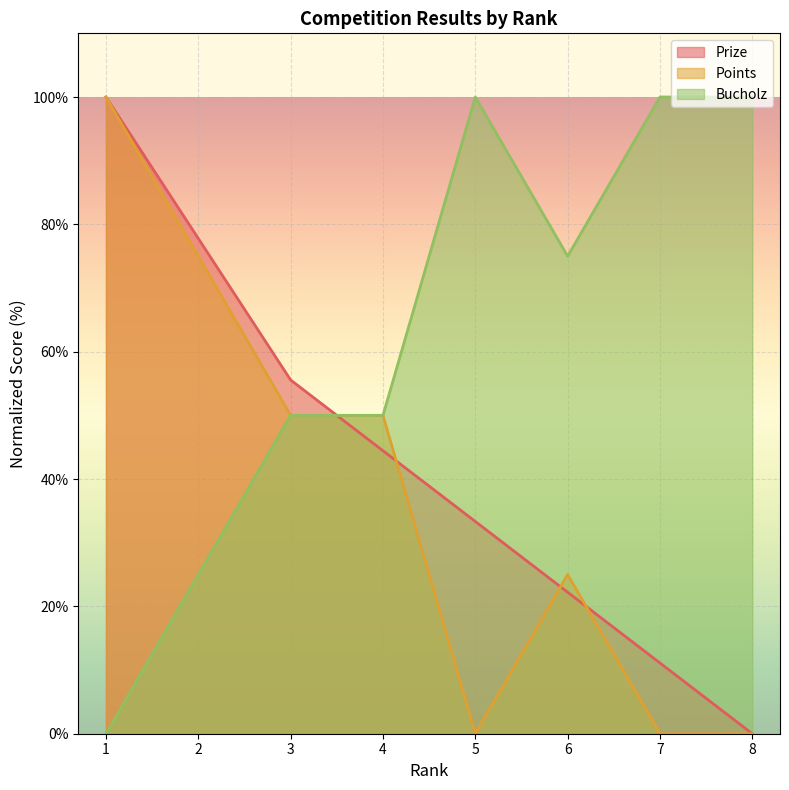

Which series ends up on top after the final intersection of Bucholz and Prize?

Bucholz